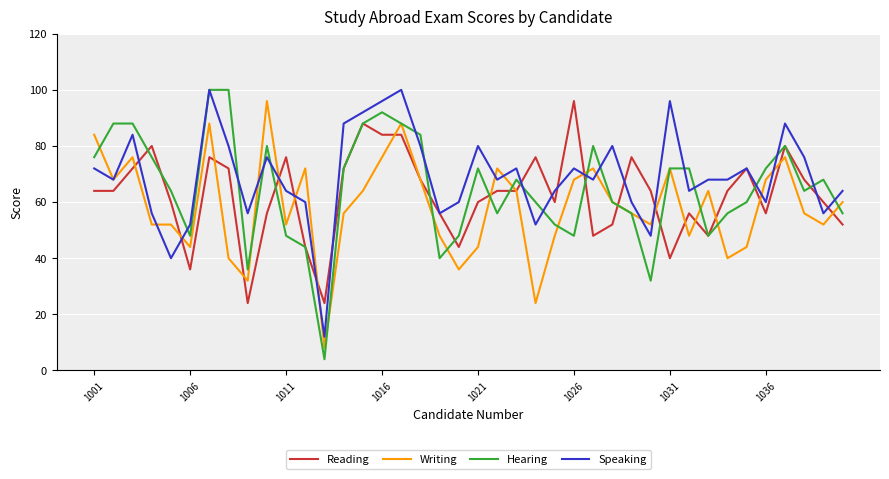

What is the highest value of the Writing series?

96